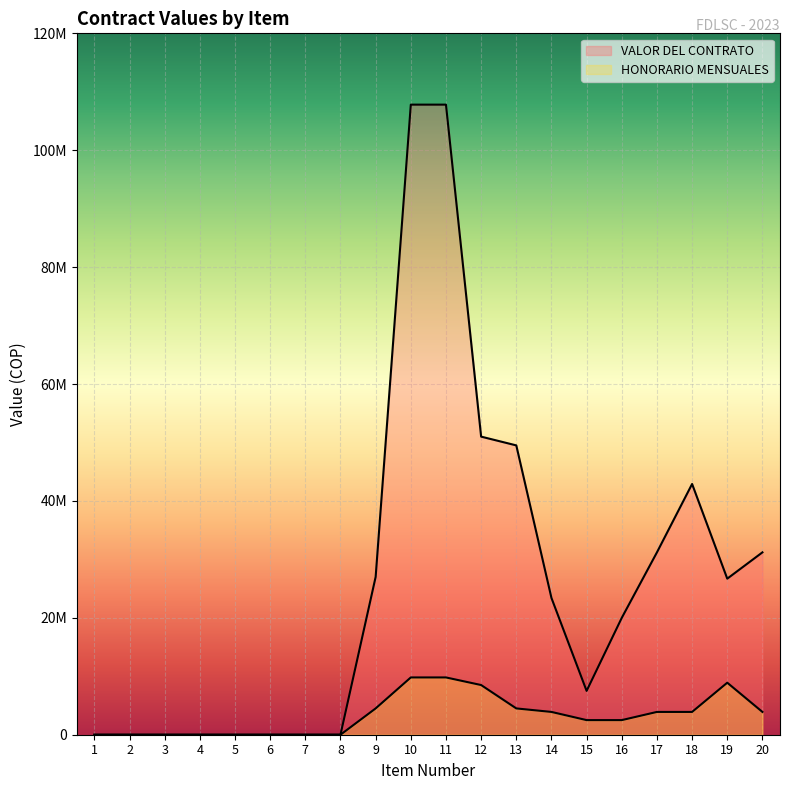

What is the sum of the HONORARIO MENSUALES values at 9 and 16?

7000000